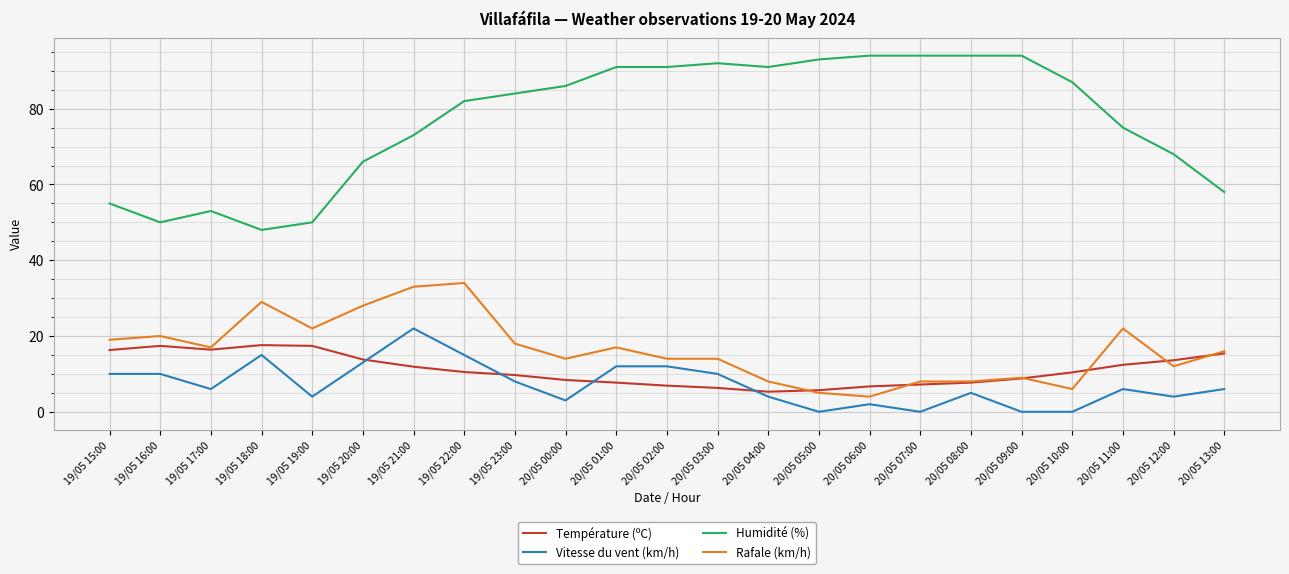

Which series has the largest total across all categories?

Humidité (%)